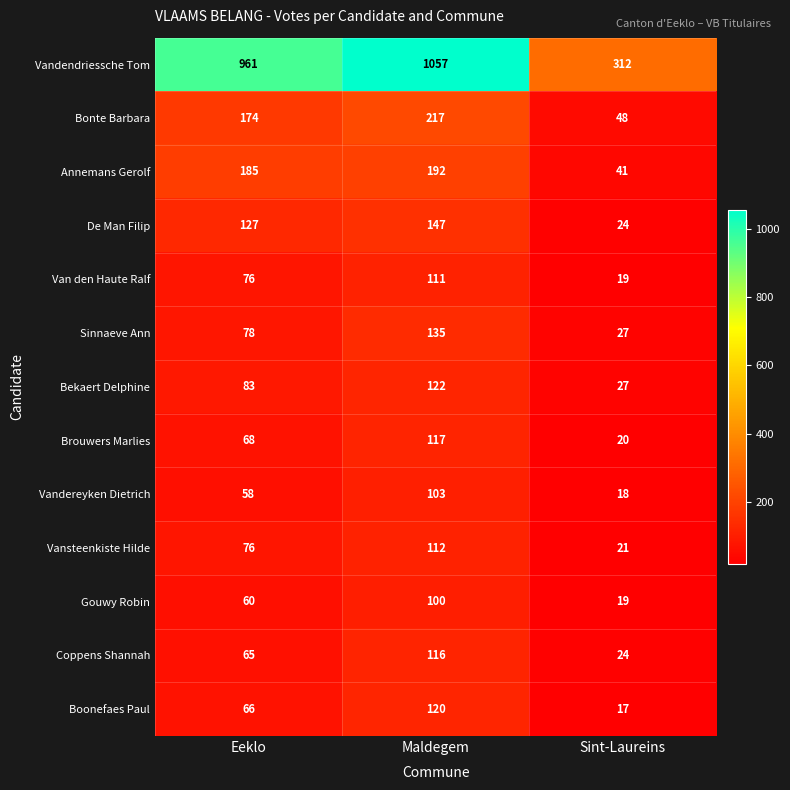

Is it true that Vansteenkiste Hilde equals 38 at Sint-Laureins?

False